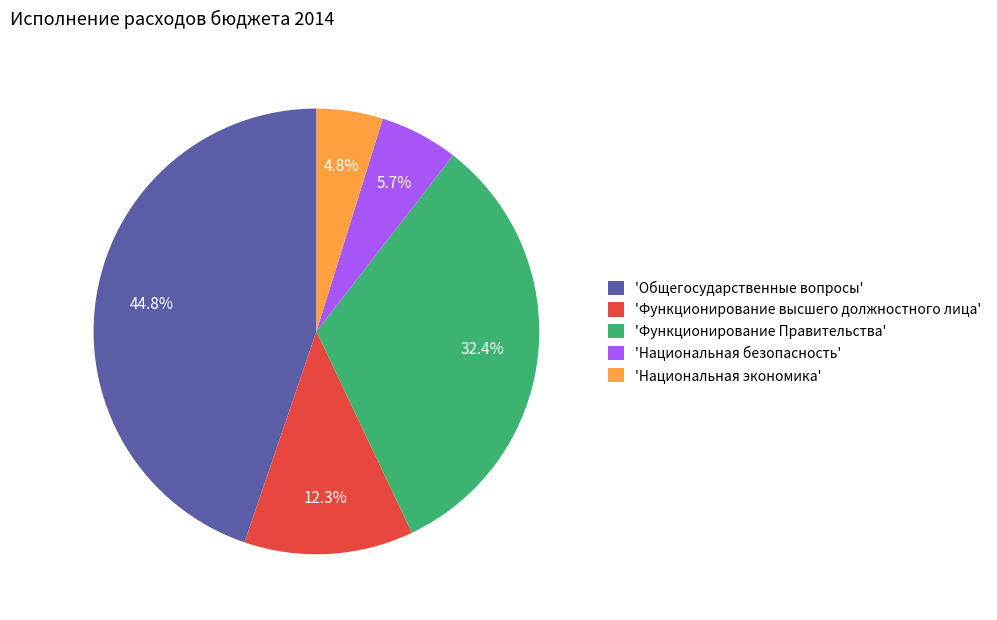

How many slices are in this pie chart?

5